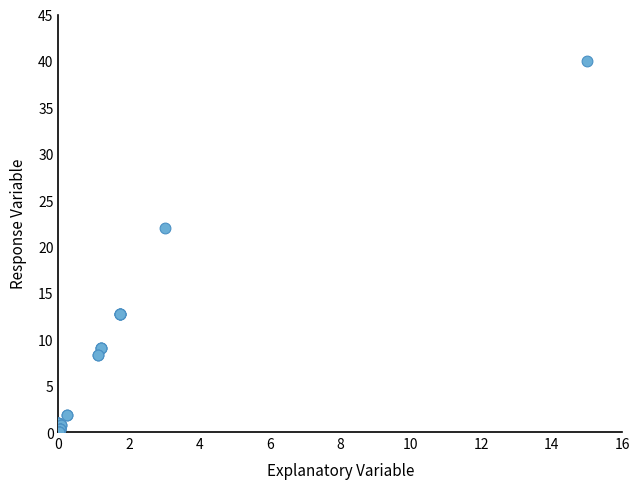

What Y value in the scatter plot is closest to 20?

22.0